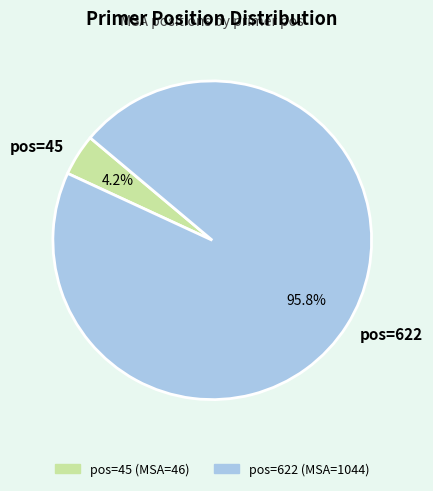

Which category has the biggest portion of the pie?

pos=622